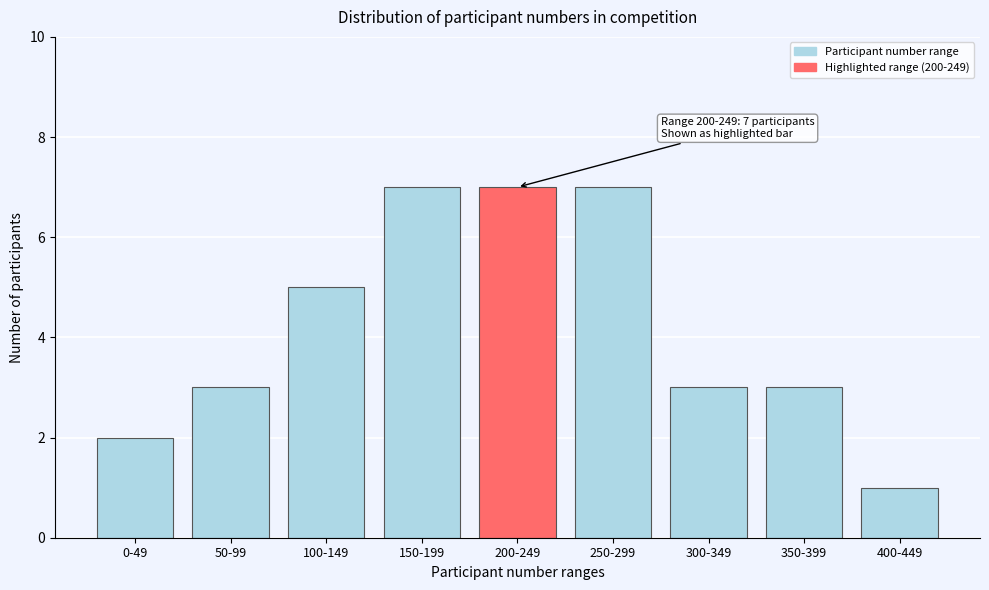

Reading left to right, what are all the values shown in this chart?

2	3	5	7	7	7	3	3	1